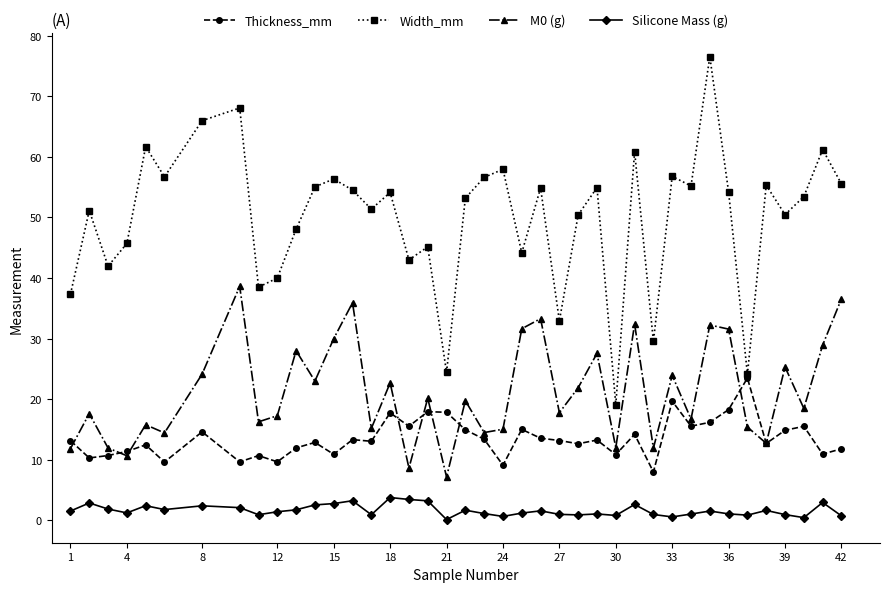

List the series in order of their peak value, highest first.

Width_mm, M0 (g), Thickness_mm, Silicone Mass (g)